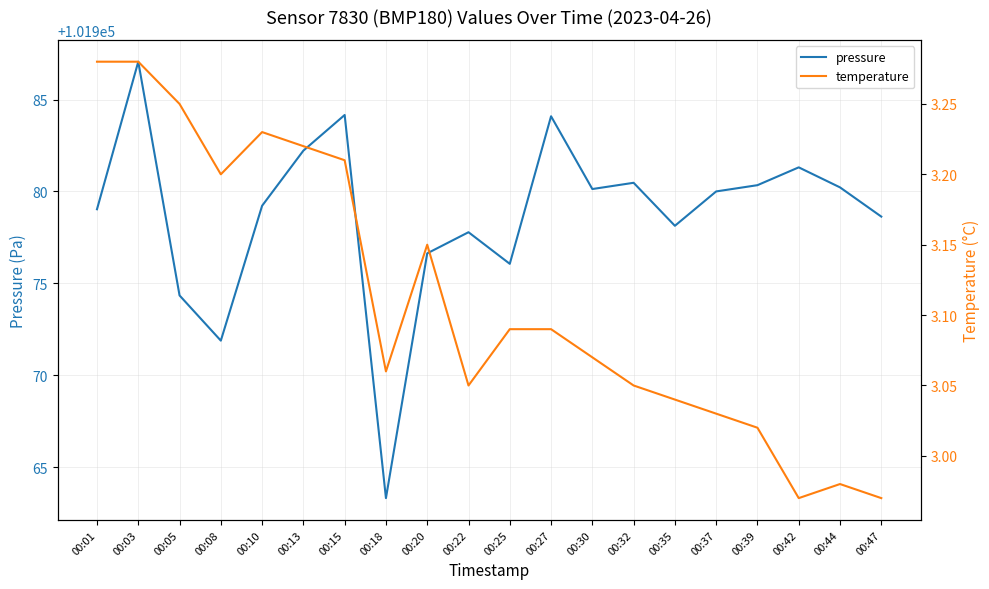

Which series has the largest total across all categories?

pressure